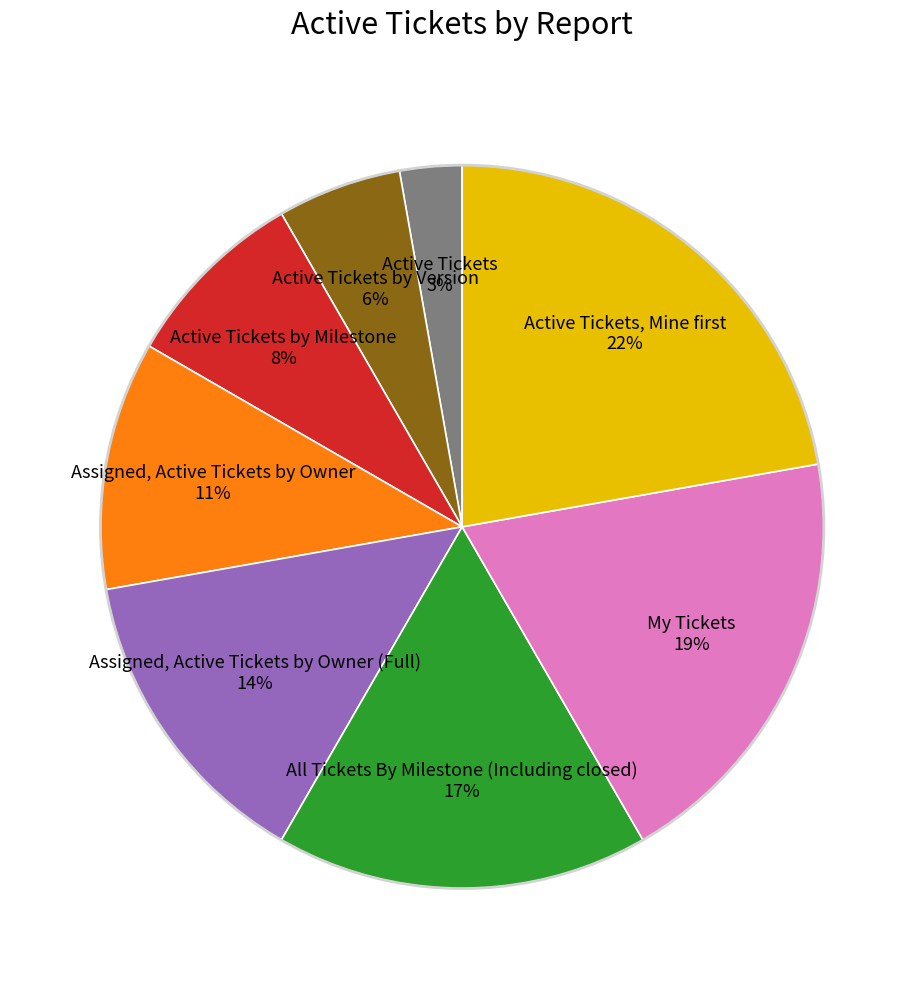

How many segments does this pie chart have?

8